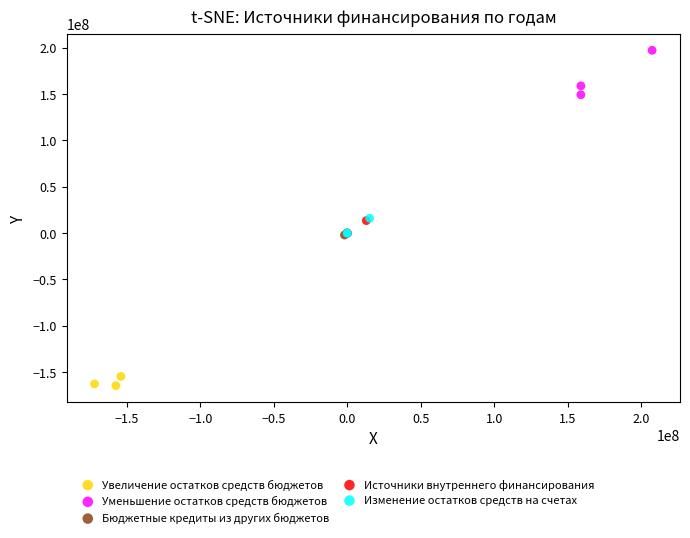

Which series reaches the minimum Y coordinate?

Увеличение остатков средств бюджетов